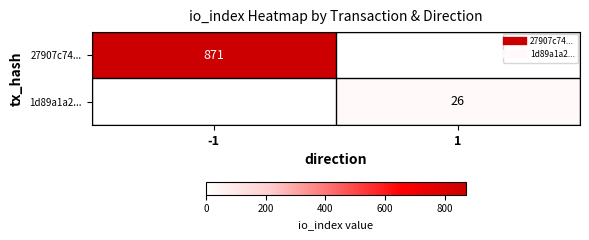

What is the spread (max minus min) of values at 1?

26